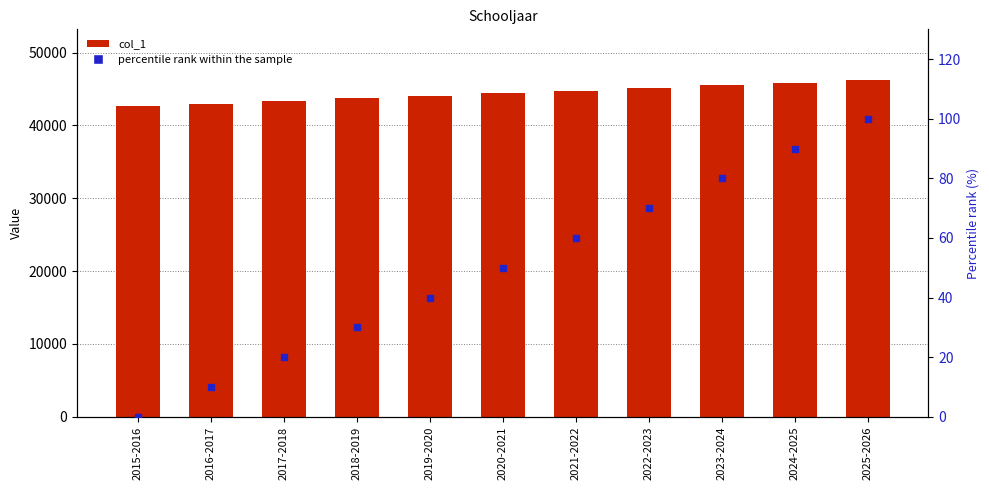

Is the value of percentile rank within the sample at 2021-2022 greater than the value of col_1 at 2021-2022?

No